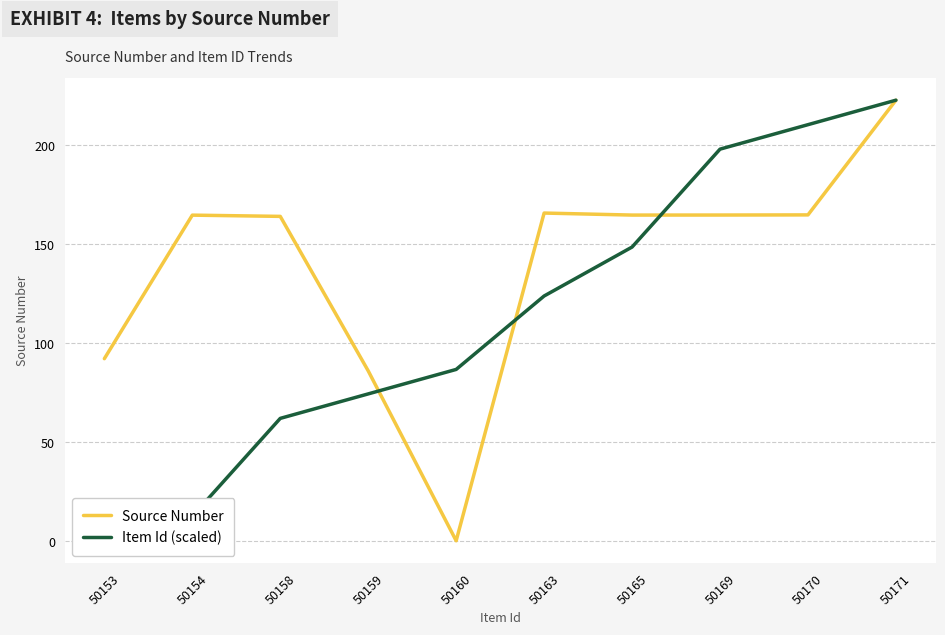

What is the difference between the highest and lowest values at 50159?

11.6